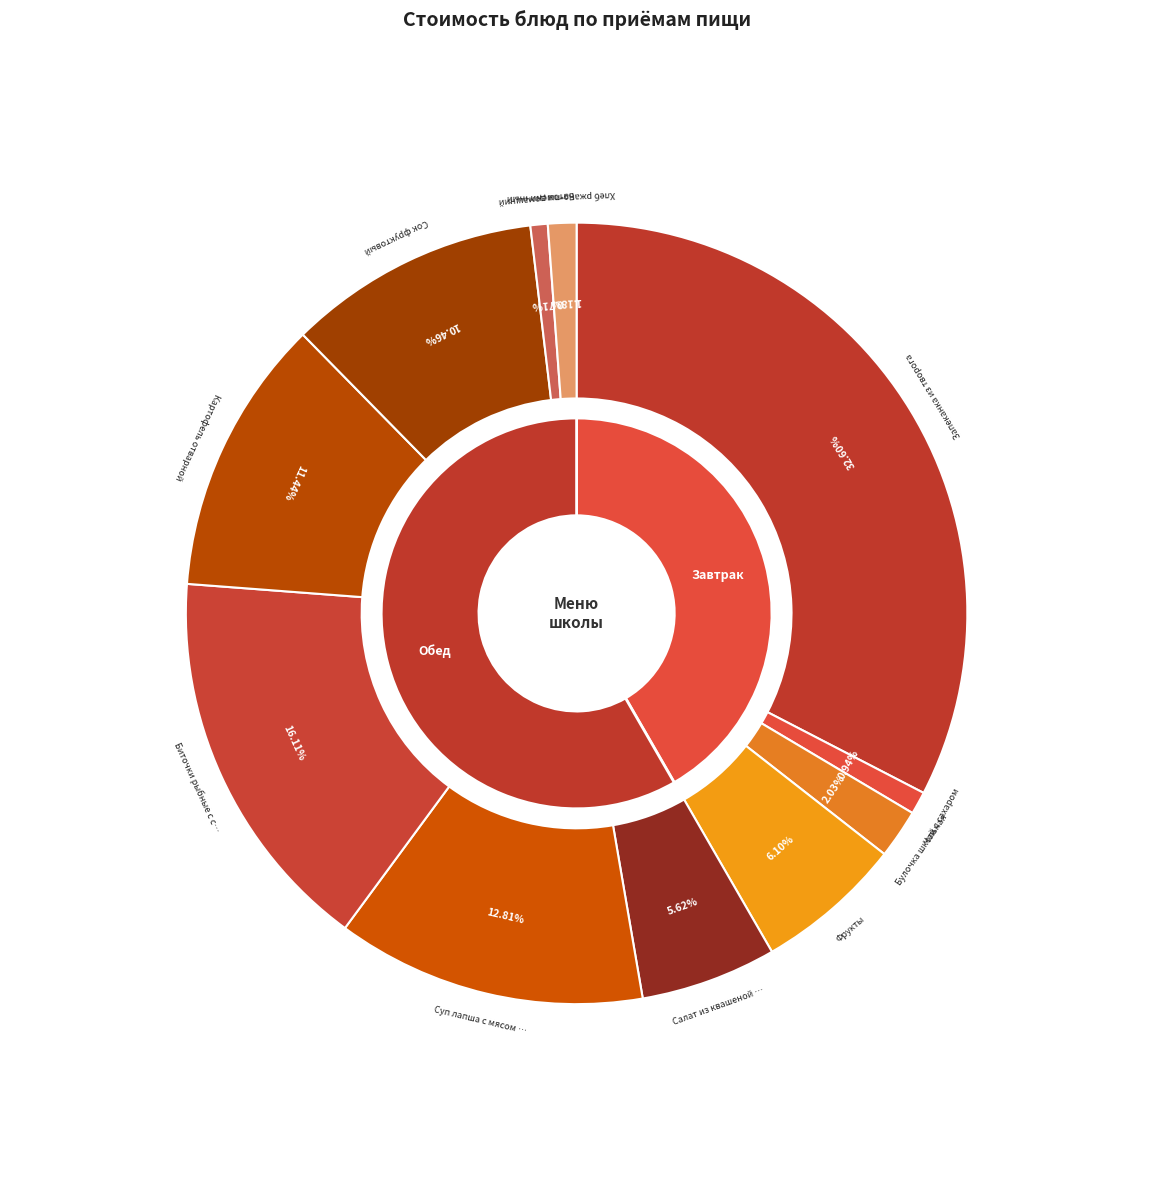

Approximately how many times larger is the value at Булочка школьная compared to Суп лапша с мясом птицы?

0.2